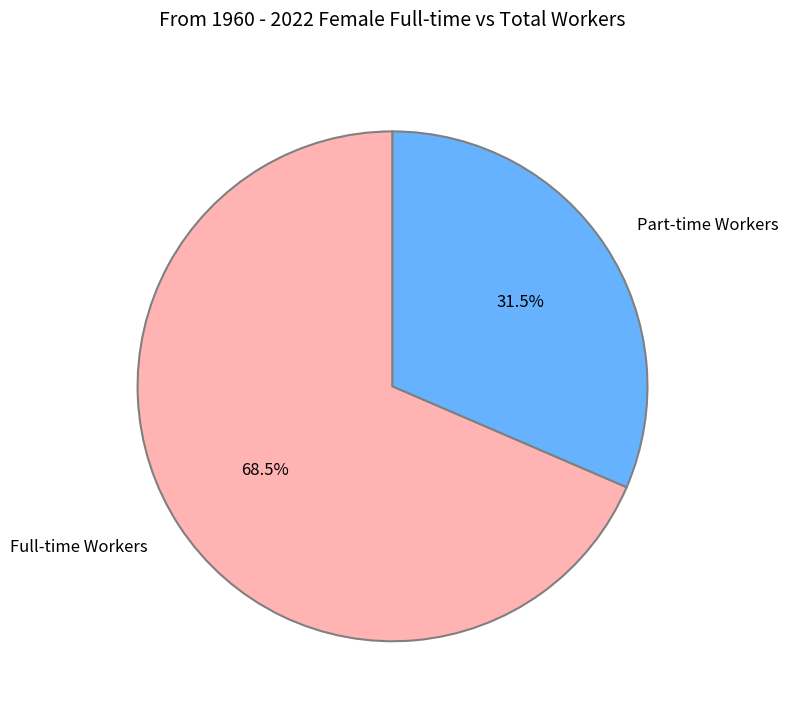

What is the largest slice in the pie chart?

Full-time Workers